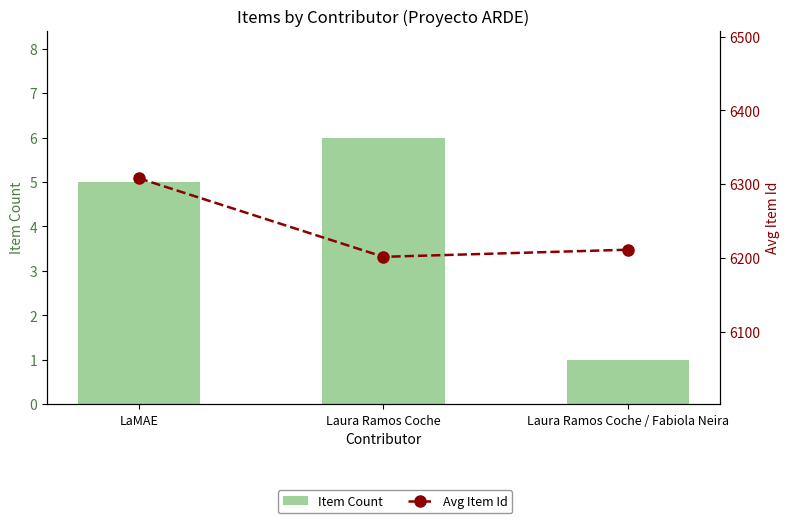

Rank the series by their average value, from highest to lowest.

Avg Item Id, Item Count